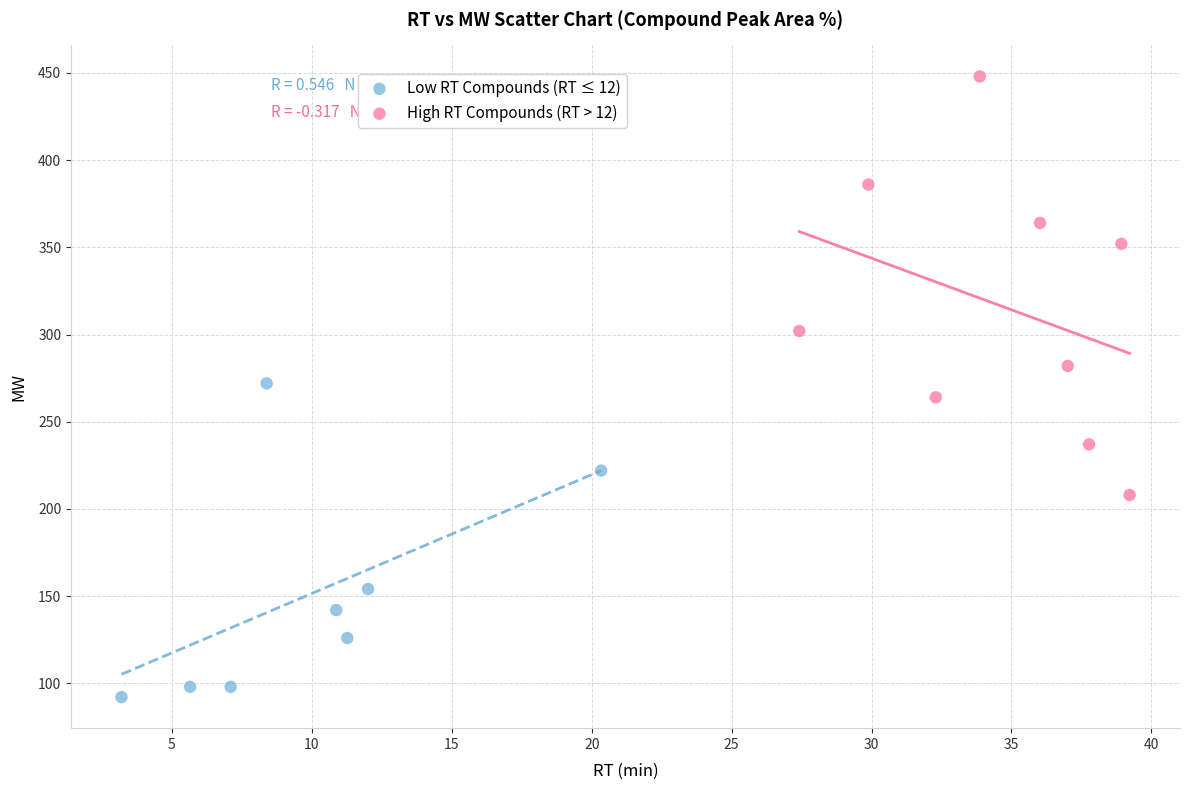

Which series has the largest Y range (max minus min)?

High RT Compounds (RT > 12)